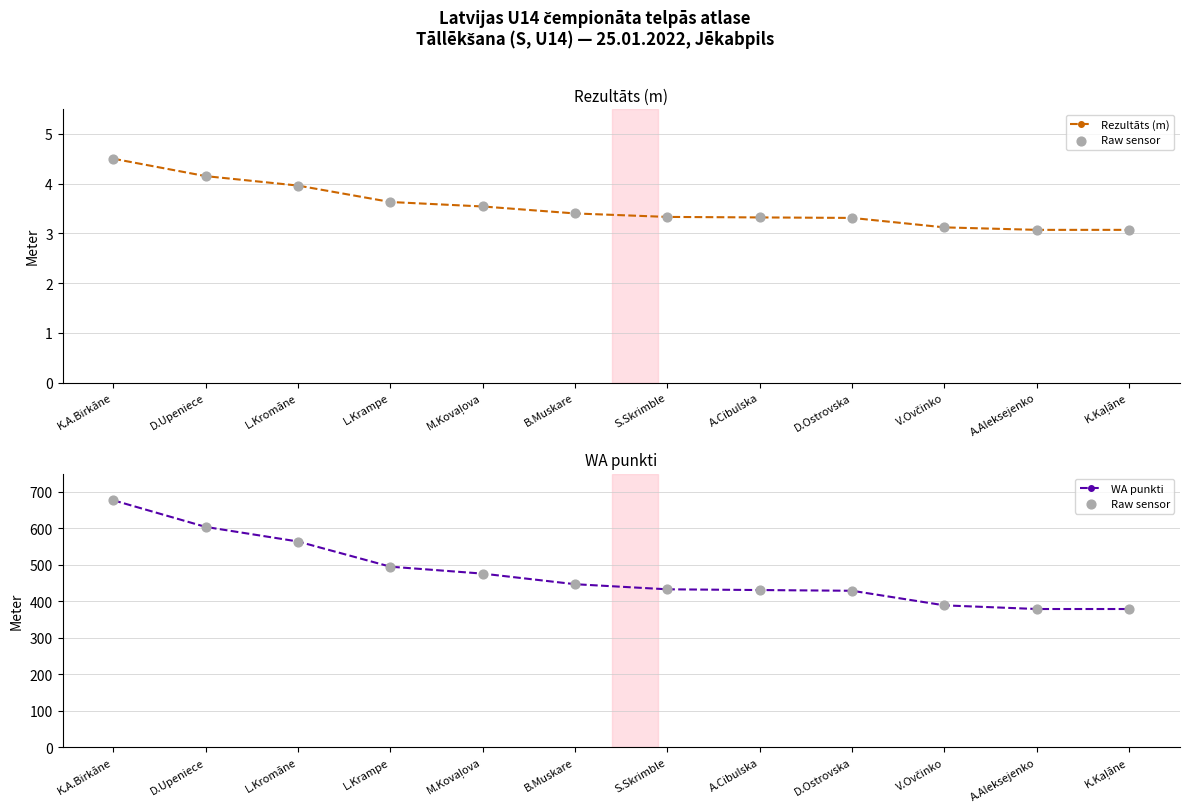

Which series contains the highest Y value?

Raw sensor